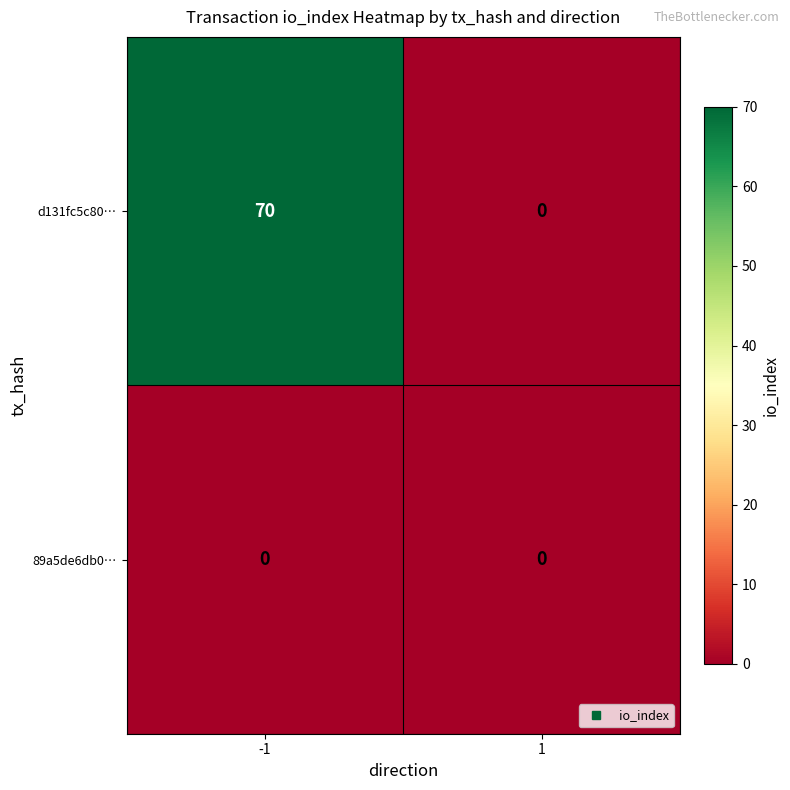

Between -1 and 1, which series saw the biggest shift?

d131fc5c80…